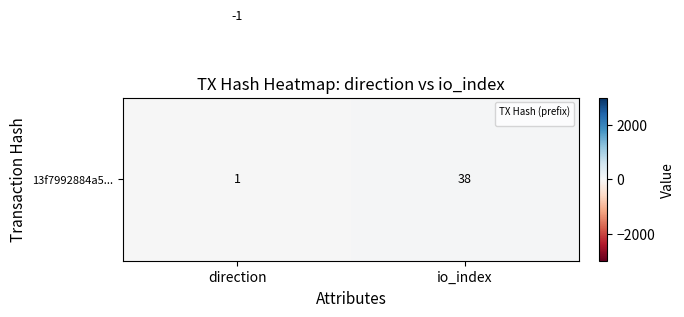

What is the difference between the highest and lowest values at io_index?

2806